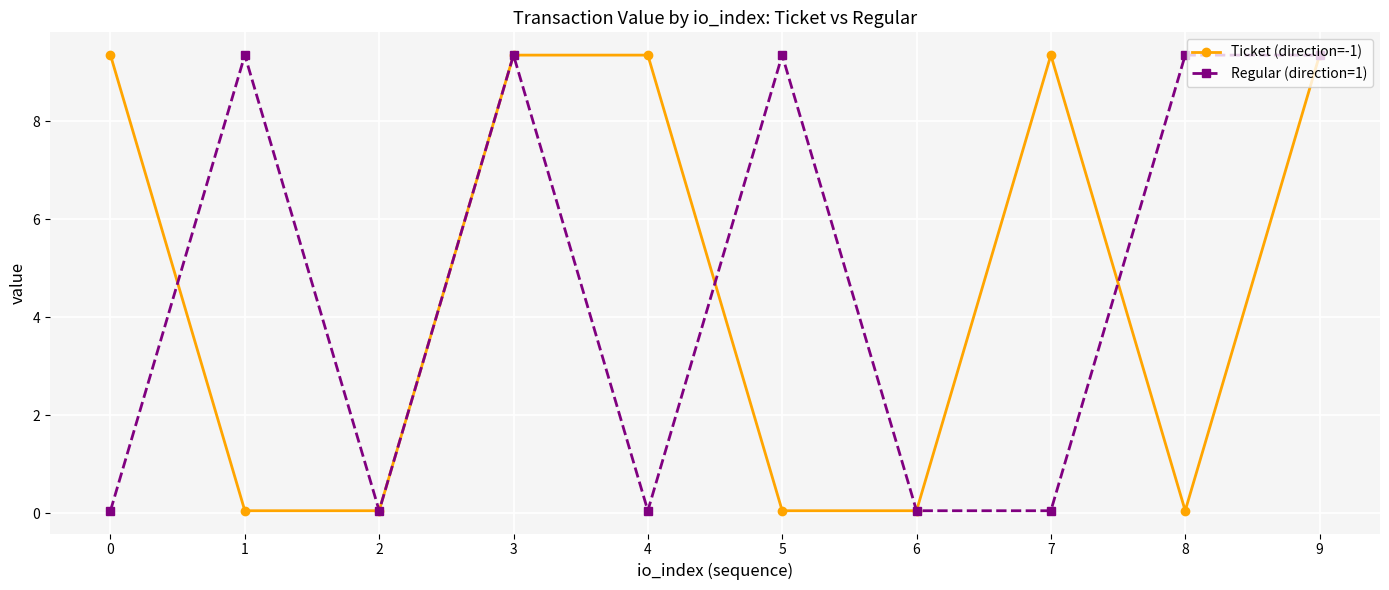

Between which two adjacent categories do Regular (direction=1) and Ticket (direction=-1) first intersect?

0 and 1